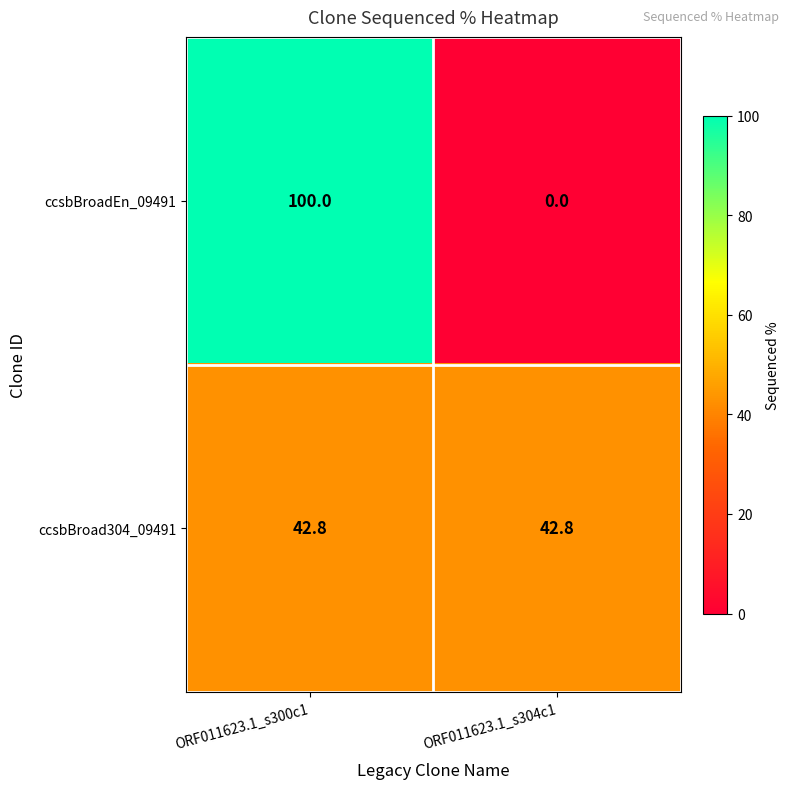

What is the total value across all series at ORF011623.1_s304c1?

42.8